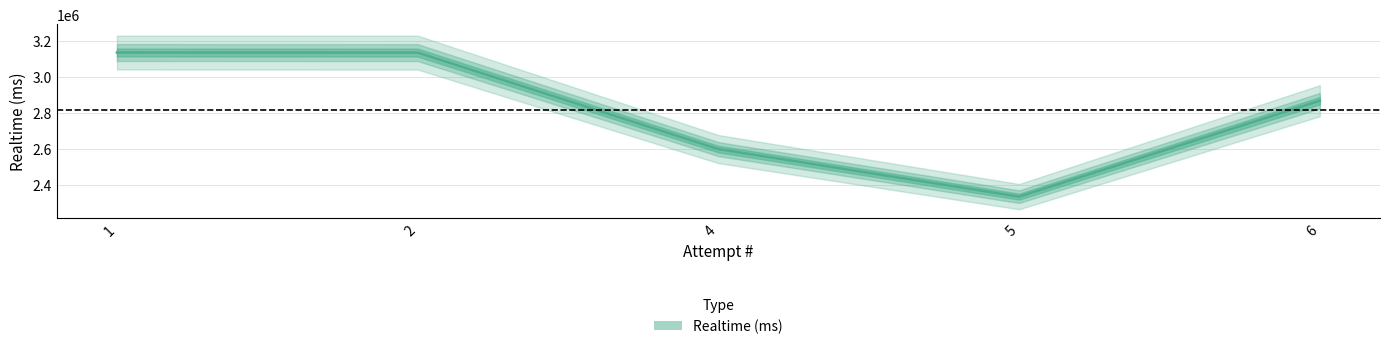

List the labels in order of value, smallest first.

5, 4, 6, 2, 1